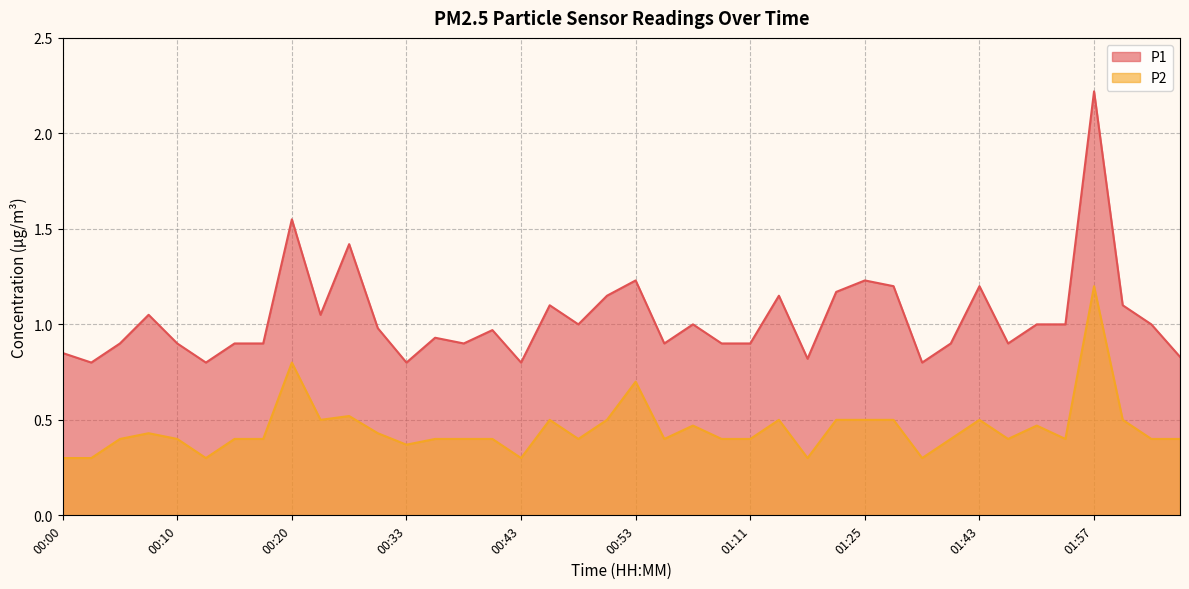

List the series in order of their peak value, lowest first.

P2, P1